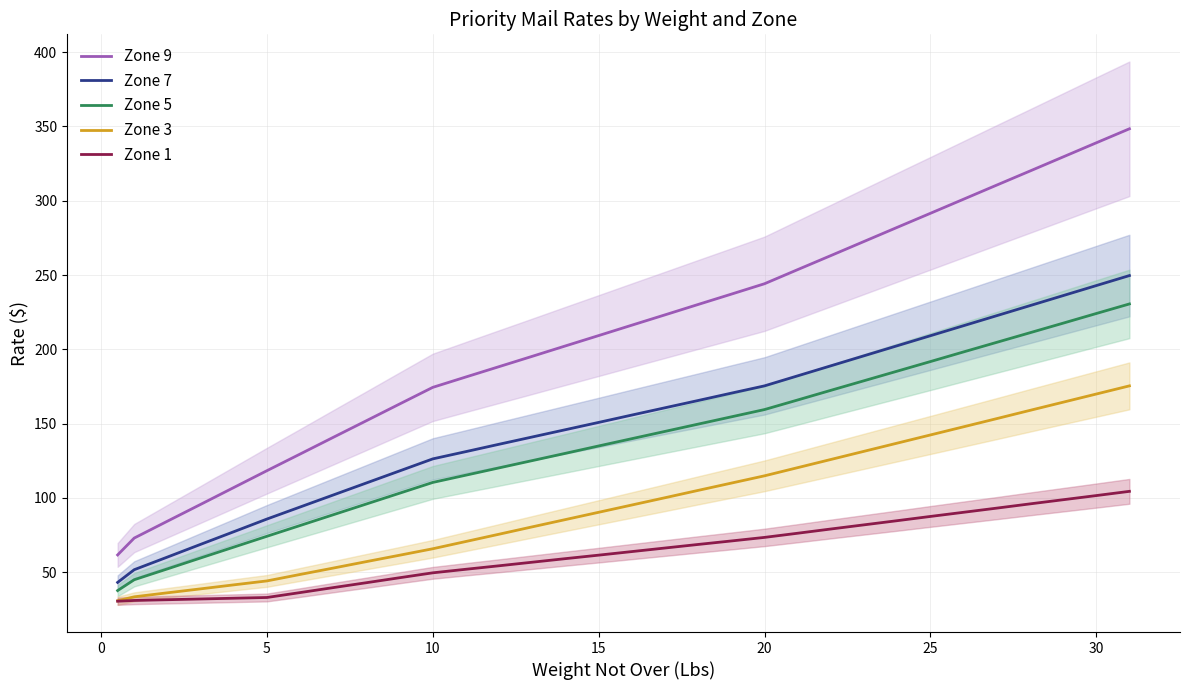

Where is Zone 5 nearest to the value 134?

15